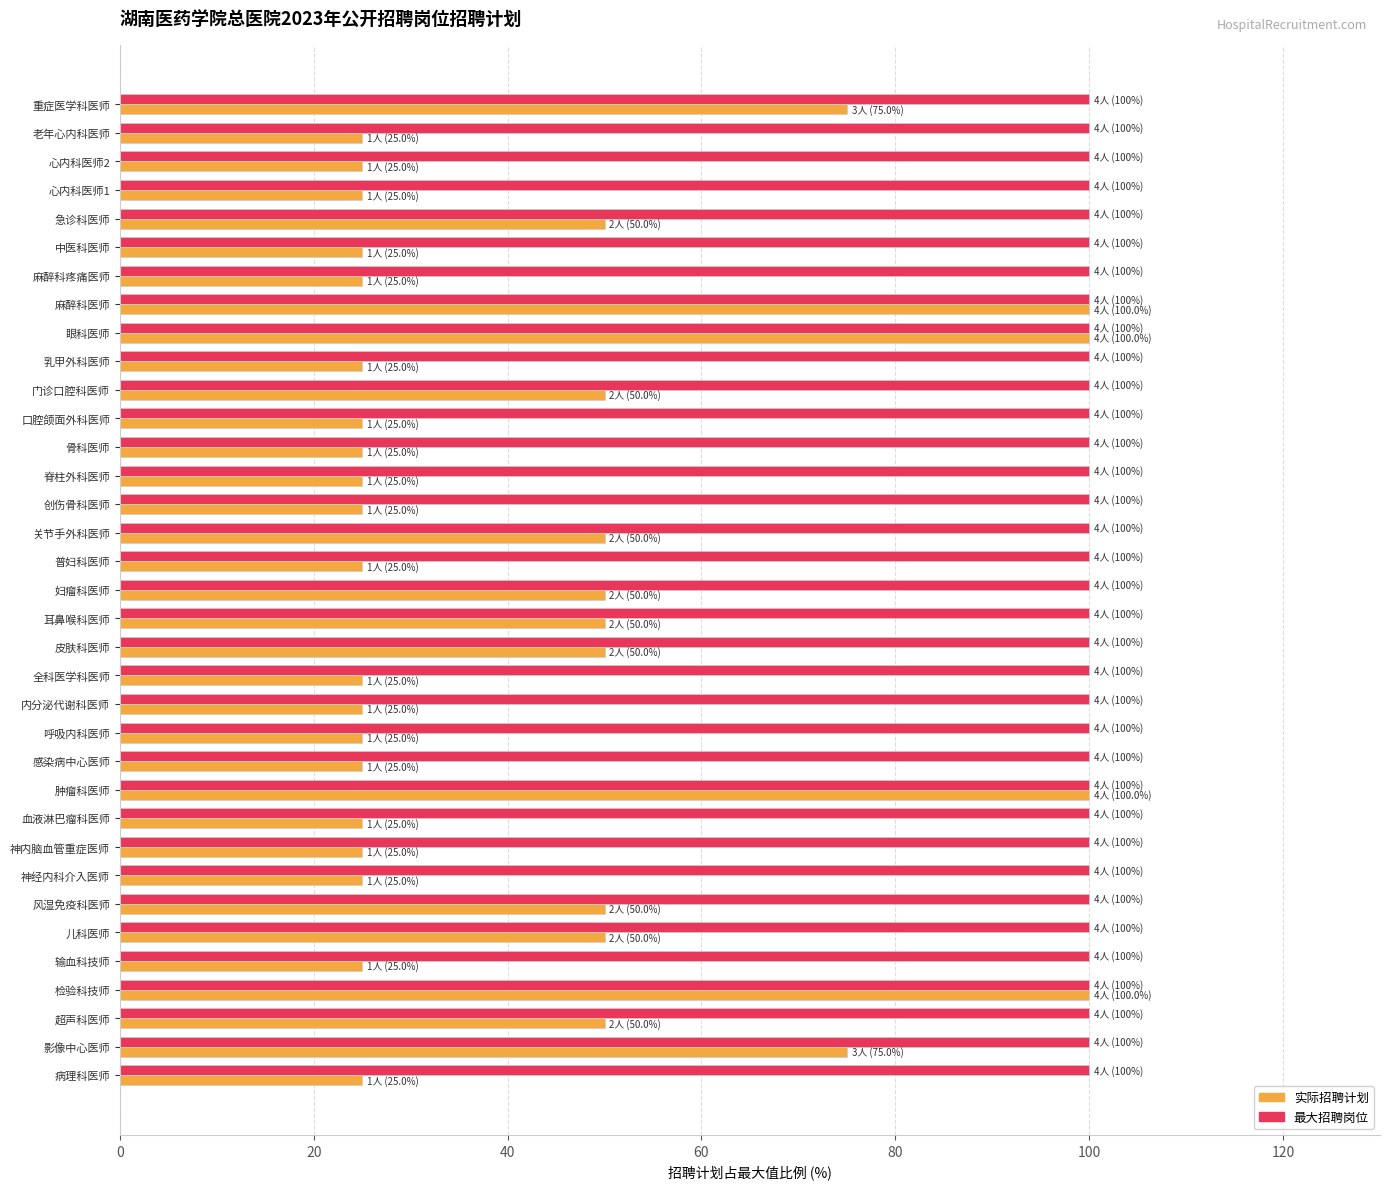

What is the total value across all series at 急诊科医师?

150